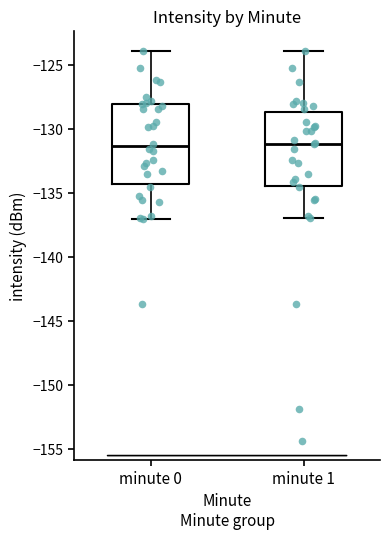

Where does the upper whisker of the box for minute 1 end on the y-axis? The values are not printed on the chart, so give them approximately, as read against the axis.

-124.0